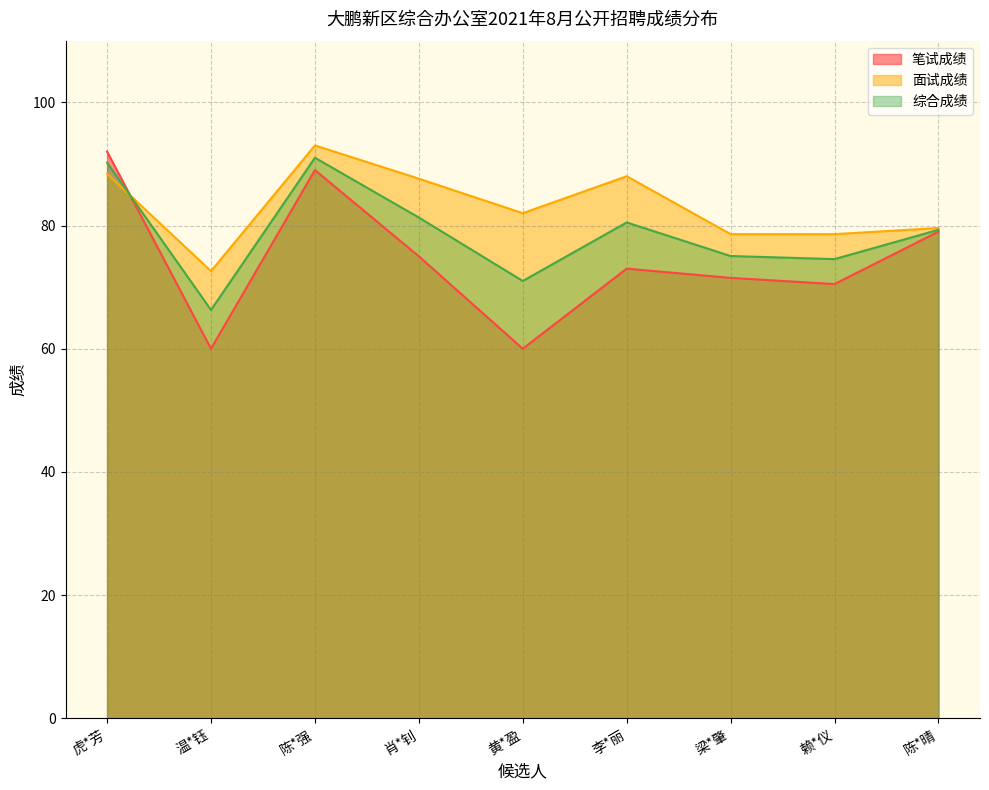

What is the label of the 5th point from the right?

黄*盈